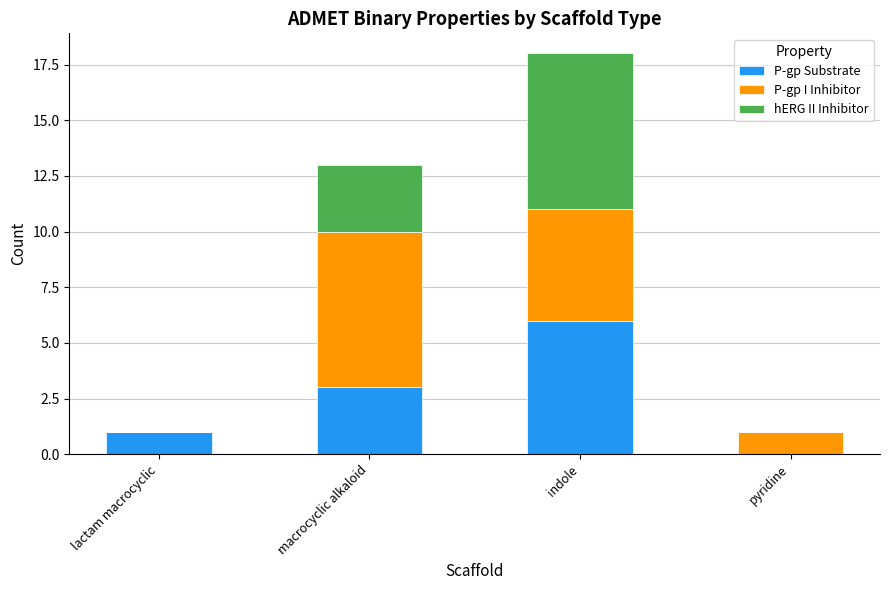

True or false: P-gp Substrate has a value of 0 at pyridine.

True